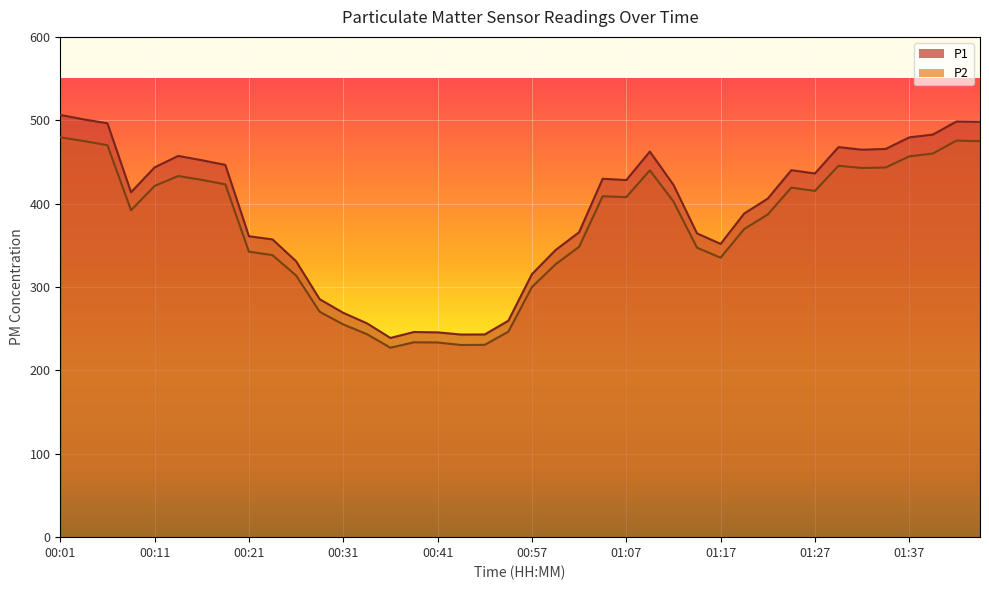

Between 01:24 and 00:57, which is larger?

01:24